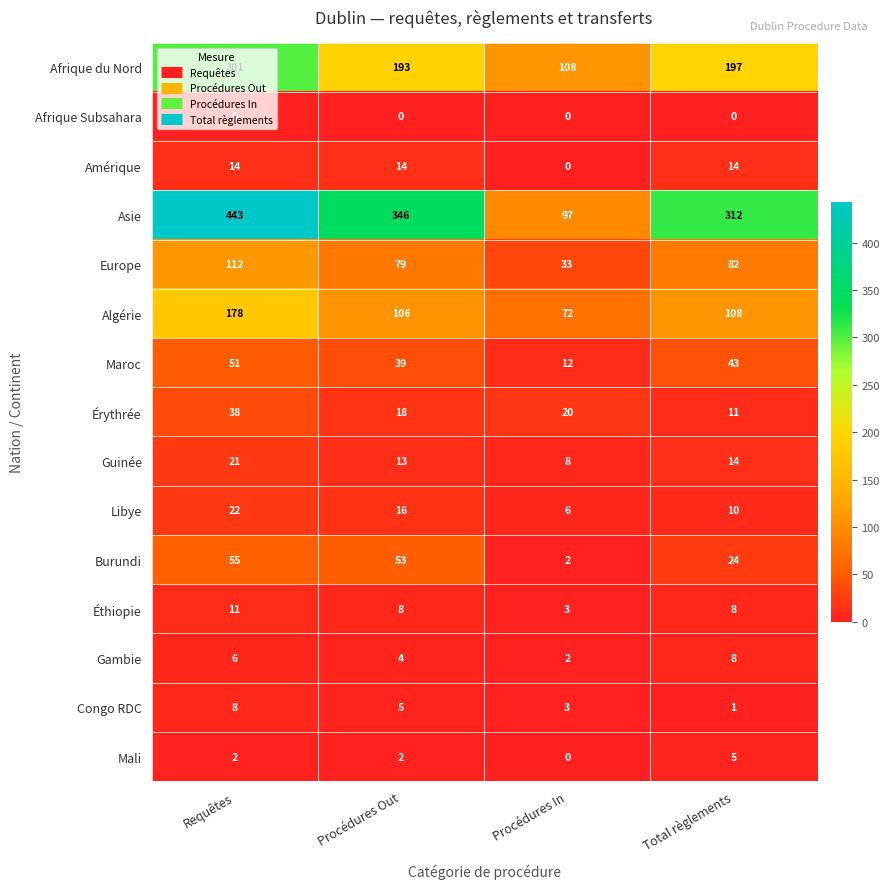

Count the number of data series in this chart.

15